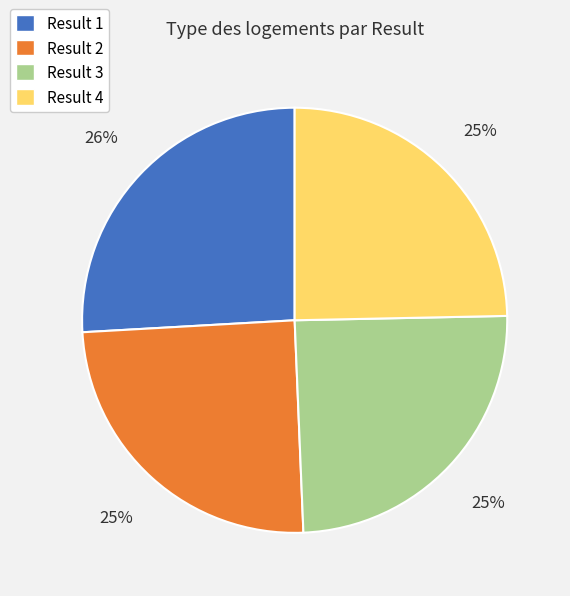

To the nearest percent, what portion does Result 2 represent?

25%